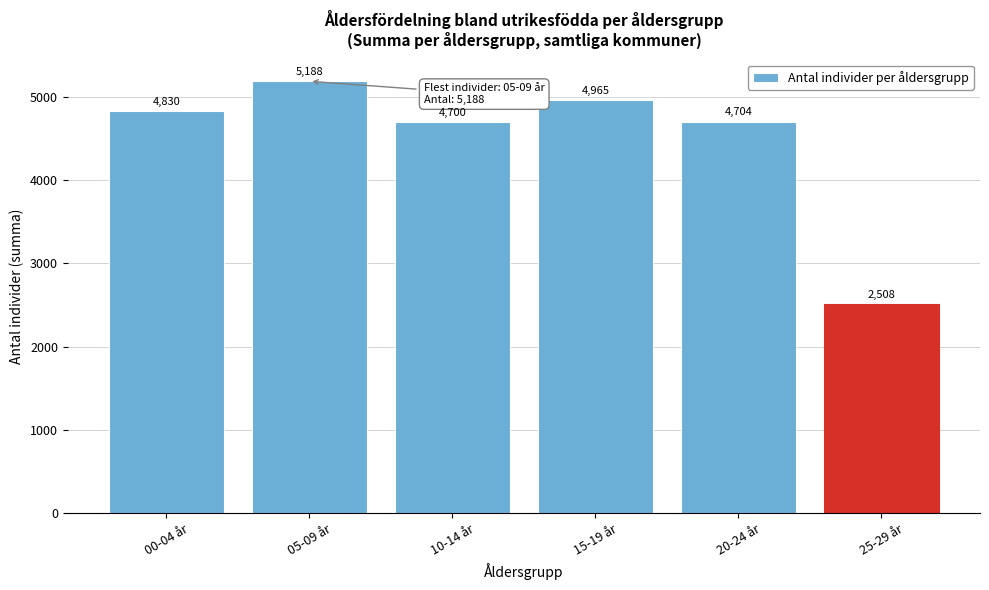

Reading left to right, list all the values displayed in this chart.

00-04 år=4830	05-09 år=5188	10-14 år=4700	15-19 år=4965	20-24 år=4704	25-29 år=2508